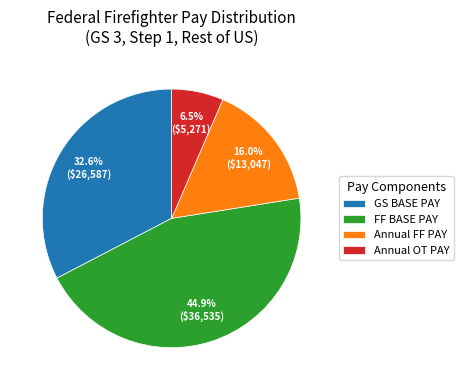

To the nearest percent, what is the average slice percentage?

25%